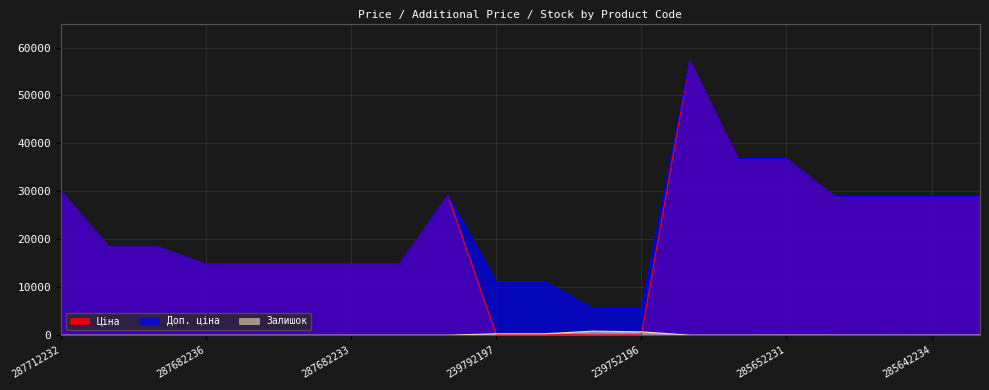

At which label does Доп. ціна first exceed 18420?

287712232